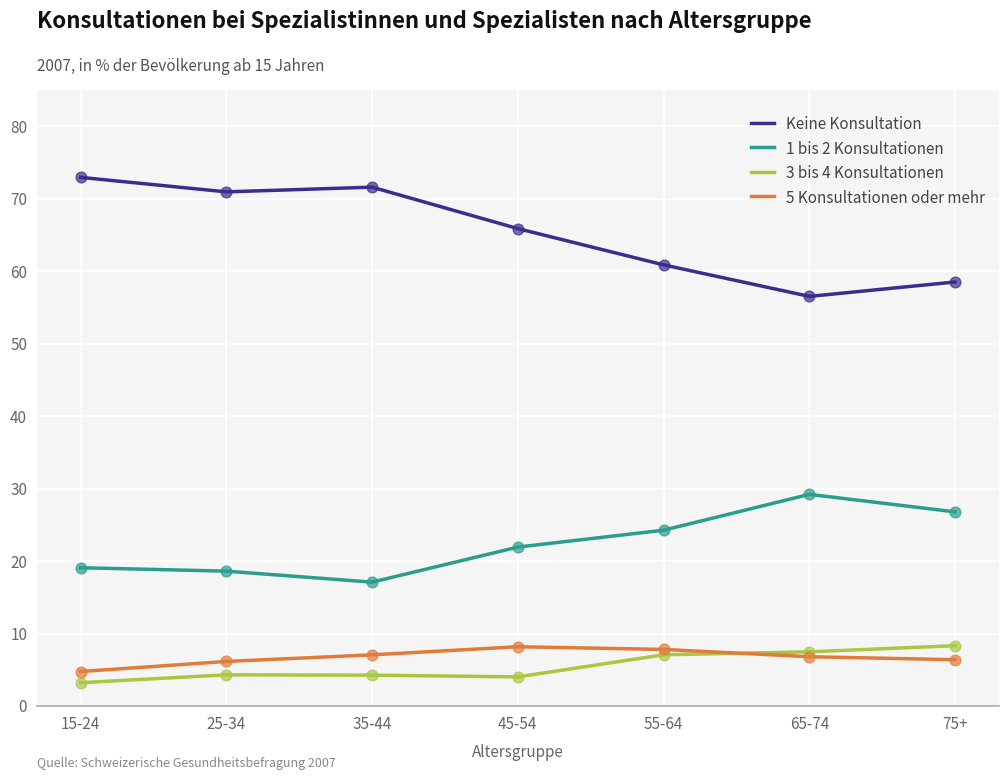

What is the total value across all series at 15-24?

100.0